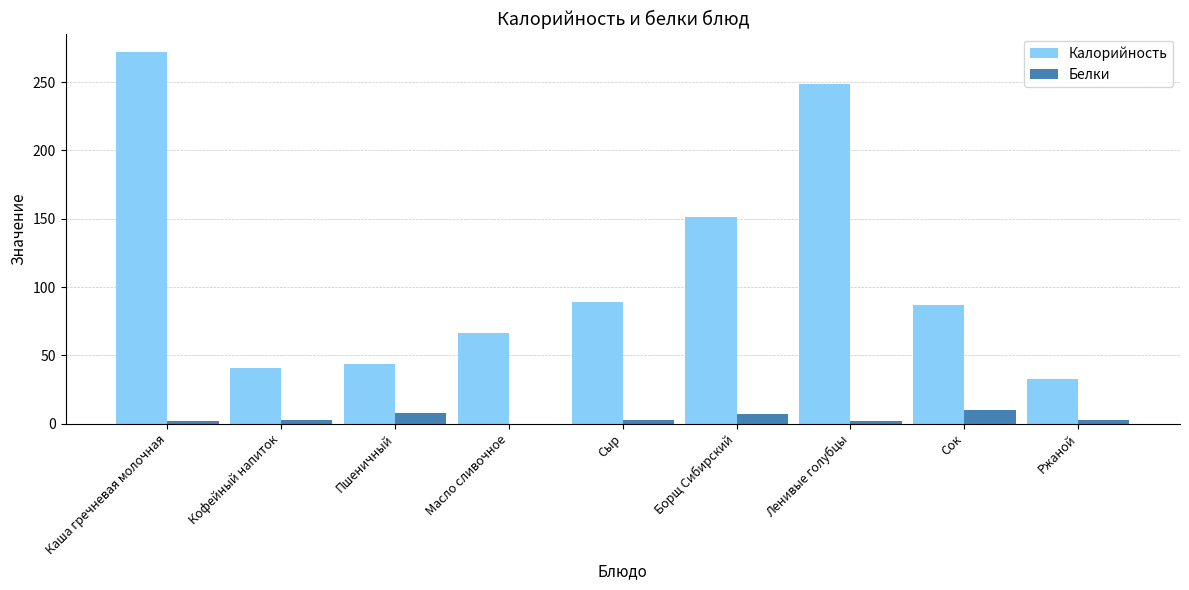

Is the value of Белки at Каша гречневая молочная greater than the value of Калорийность at Пшеничный?

No